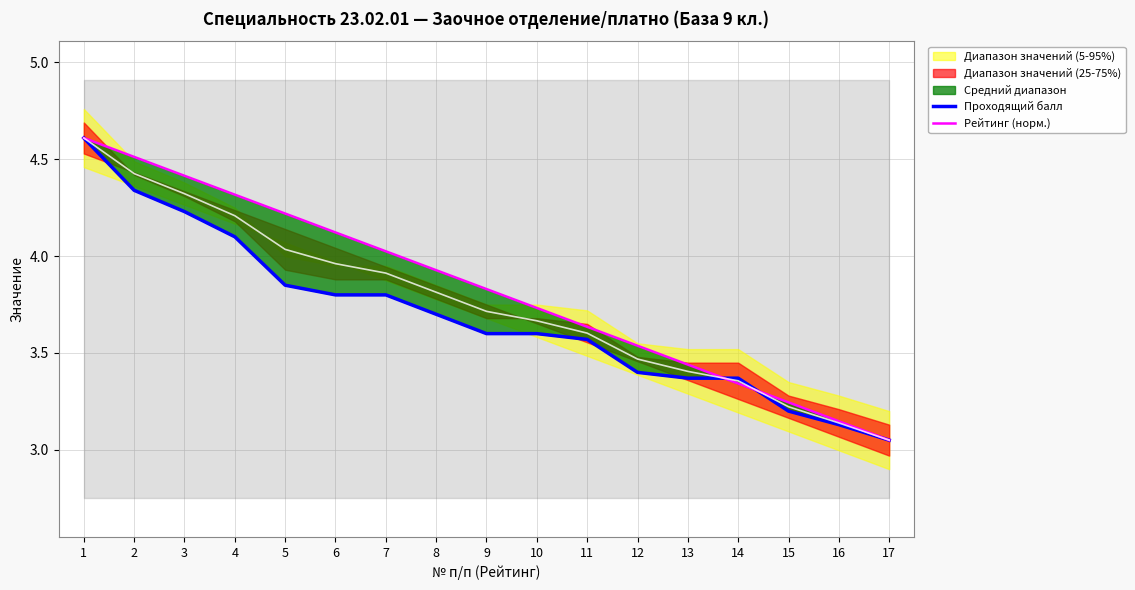

What is the spread (max minus min) of values at 5?

0.4